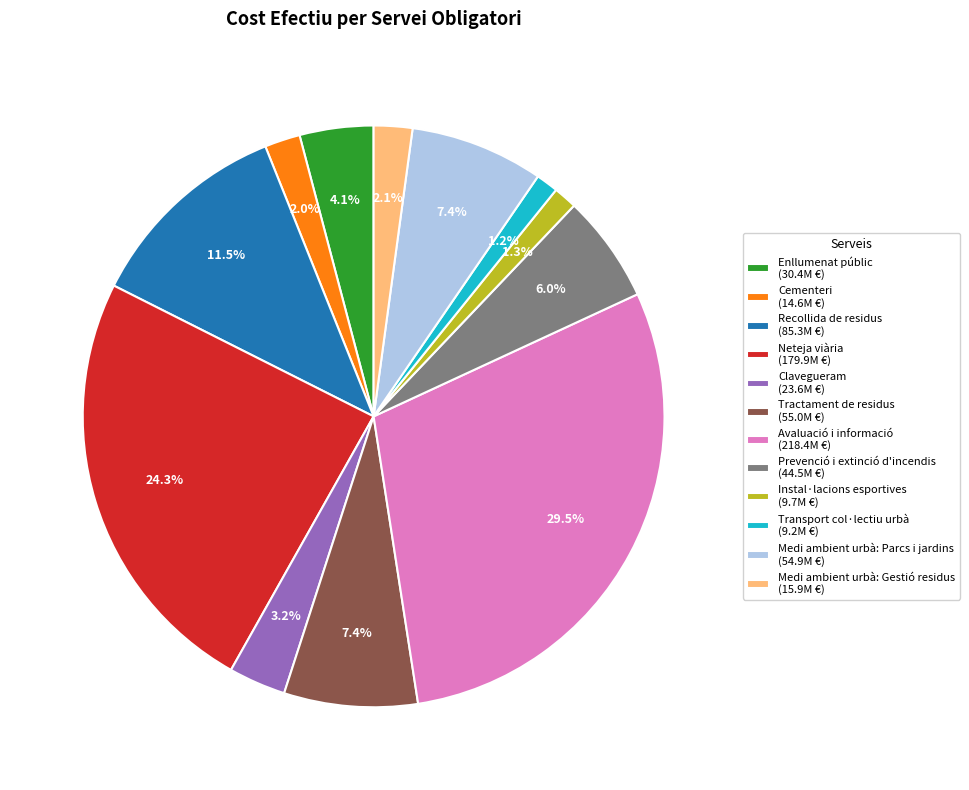

To the nearest percent, what is the difference between the largest and smallest slice percentages?

28%